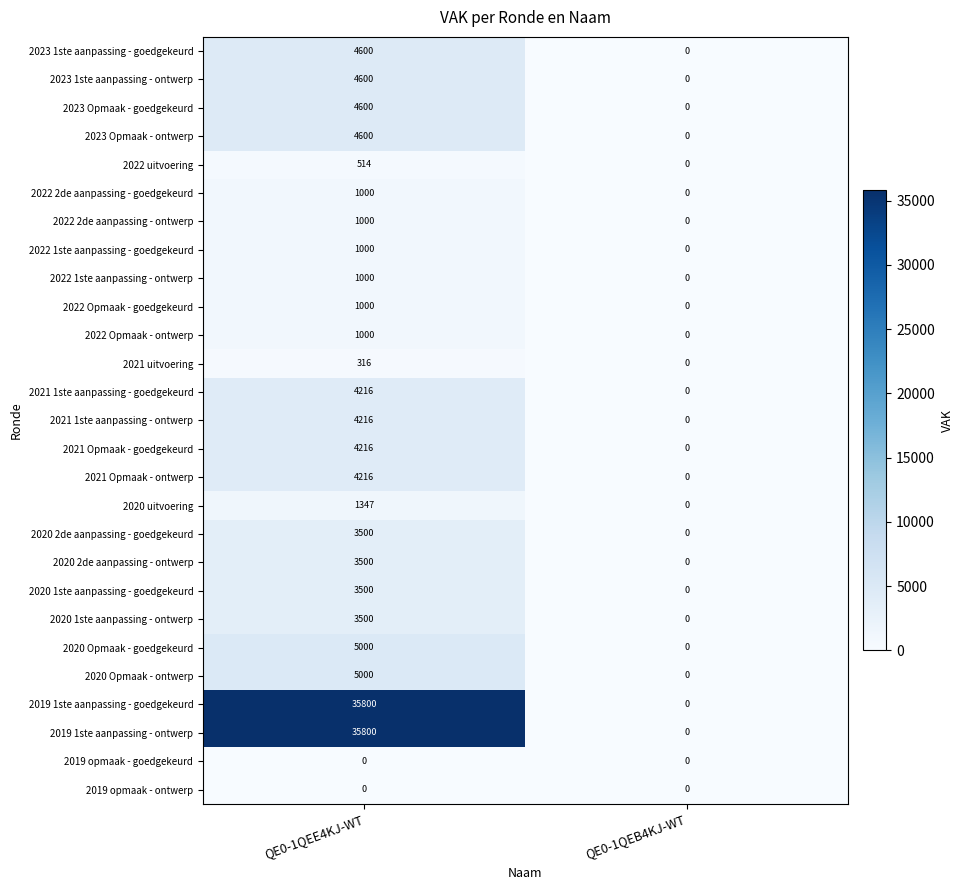

Rank the categories by 2023 1ste aanpassing - ontwerp value from lowest to highest.

QE0-1QEB4KJ-WT, QE0-1QEE4KJ-WT